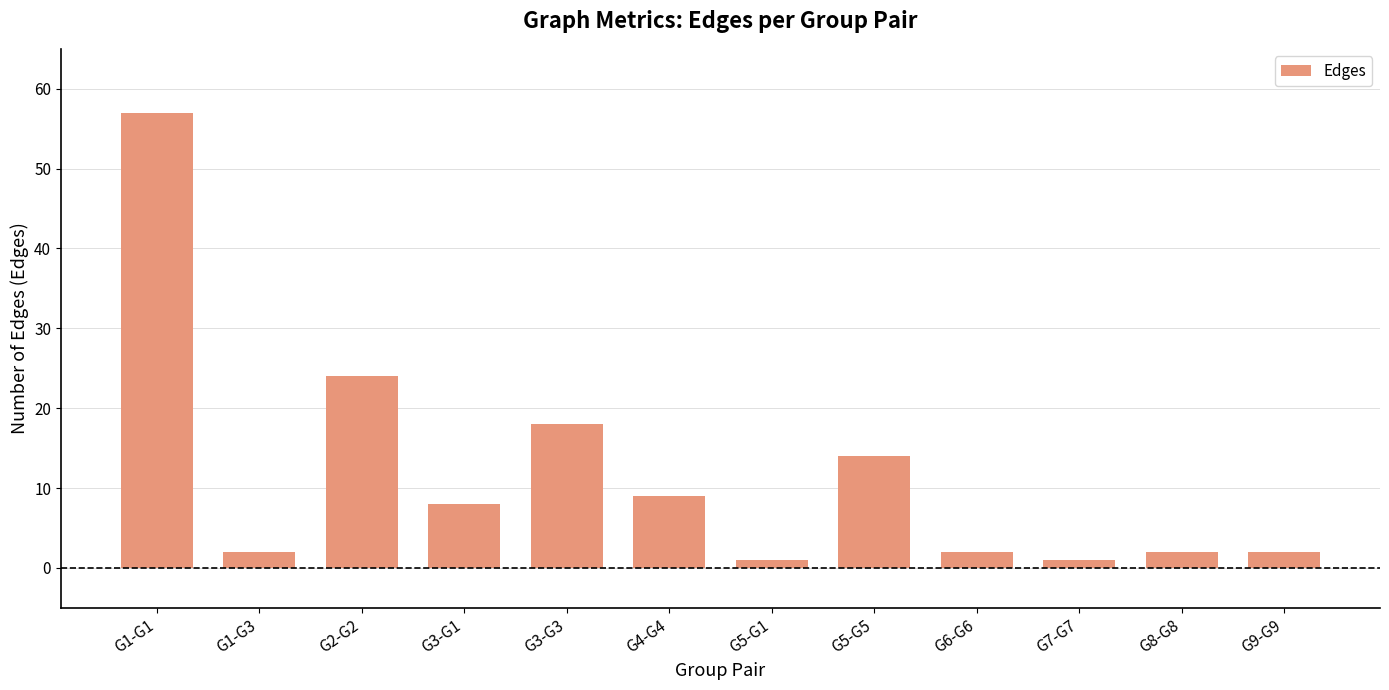

What is the sum of all values?

140